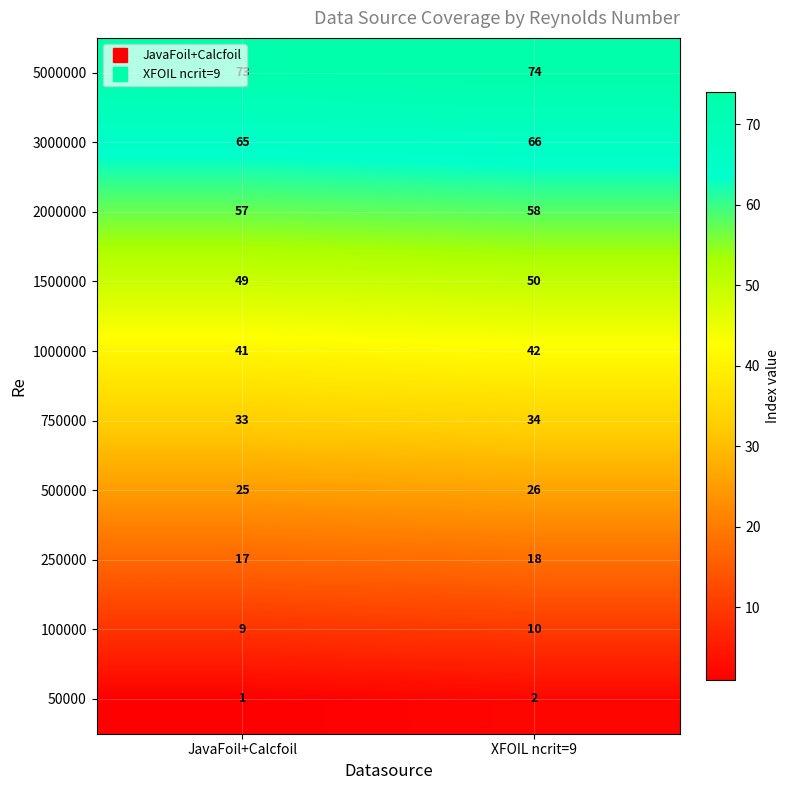

What is the spread (max minus min) of values at XFOIL ncrit=9?

72